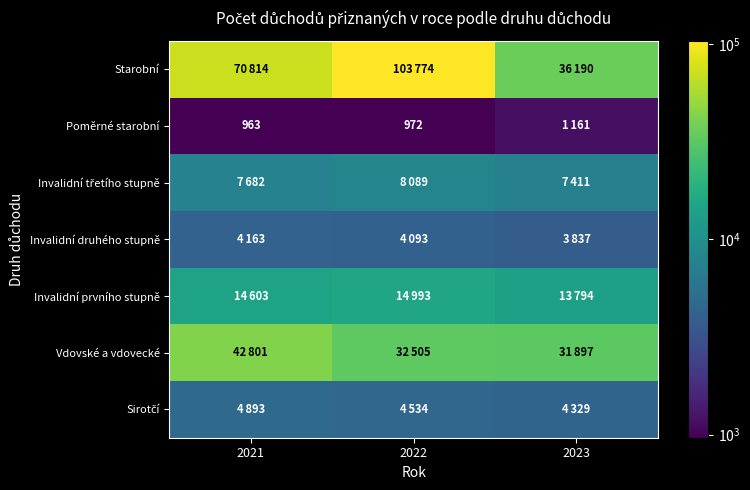

At 2023, list the series in order from largest to smallest.

Starobní, Vdovské a vdovecké, Invalidní prvního stupně, Invalidní třetího stupně, Sirotčí, Invalidní druhého stupně, Poměrné starobní